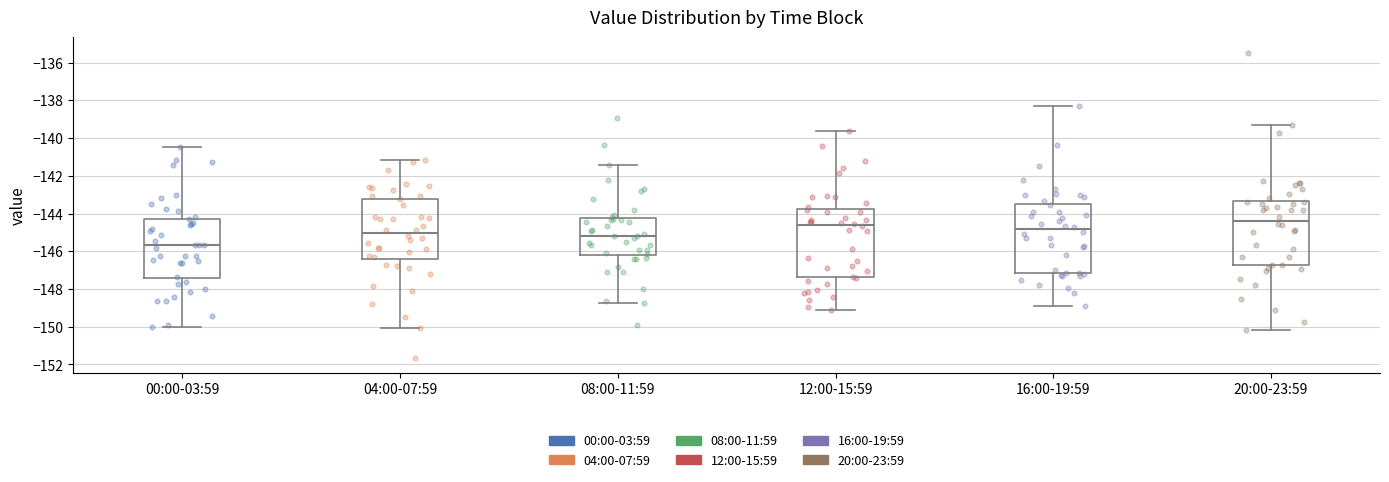

Which box has the lowest median line?

00:00-03:59